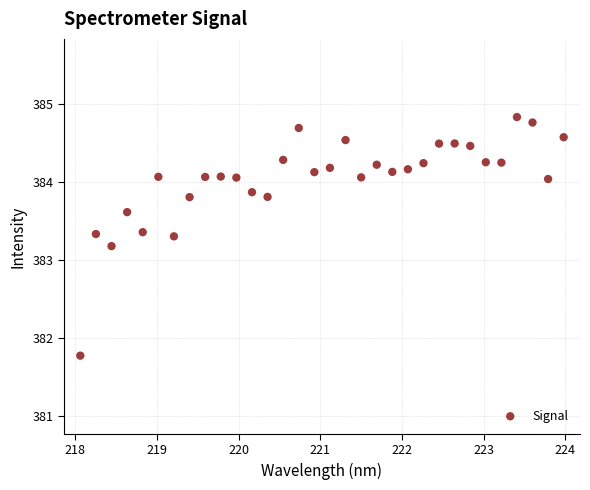

What Y value in the scatter plot is closest to 383?

383.2